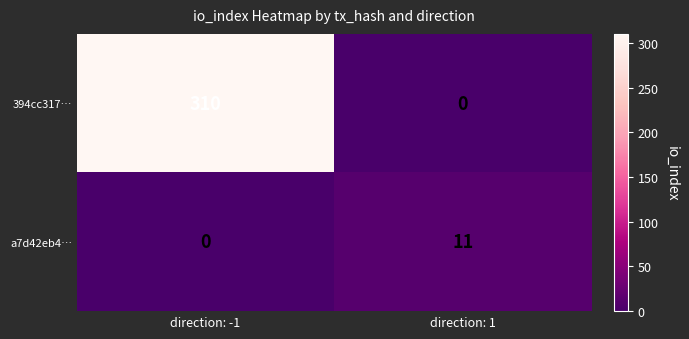

Rank the series by their average value, from lowest to highest.

a7d42eb4…, 394cc317…